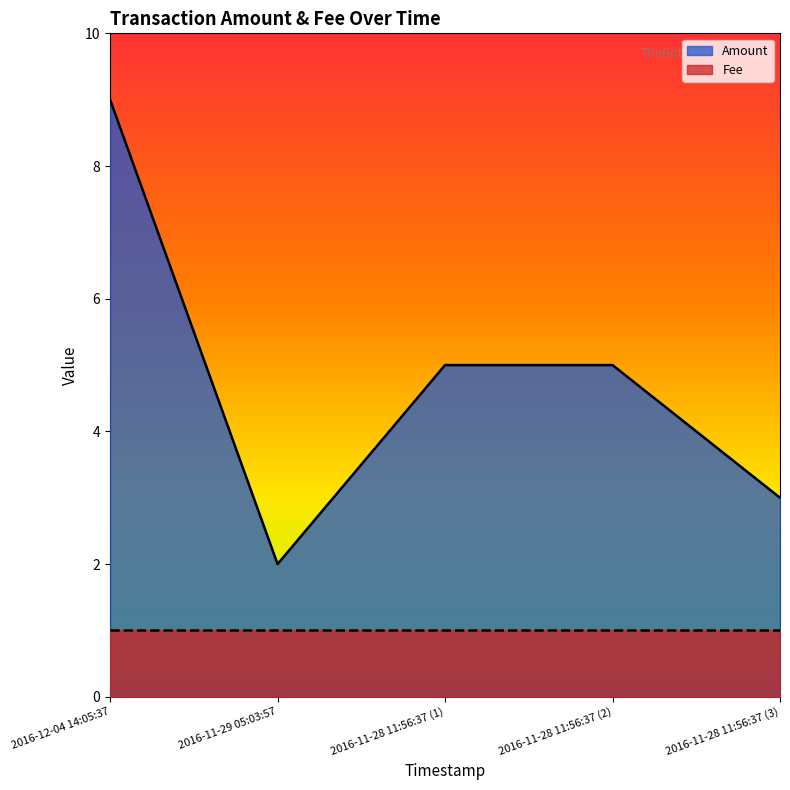

What is the label of the 4th point from the left?

2016-11-28 11:56:37 (2)